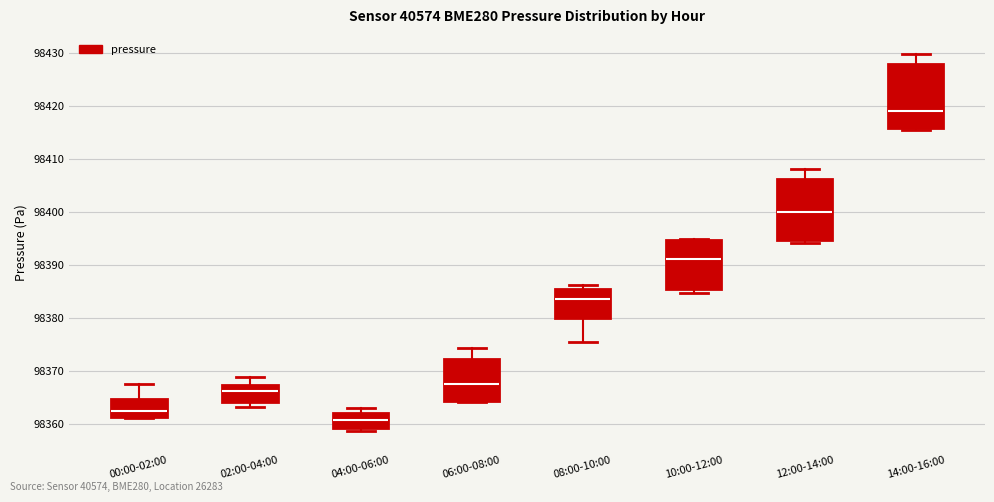

Reading left to right, read every box against the y-axis: the position of its median line, the range the box covers, and the ends of its whiskers. The values are not printed on the chart, so give them approximately, as read against the axis.

00:00-02:00: median 98362, box 98361 to 98365, whiskers 98361 to 98368
02:00-04:00: median 98366, box 98364 to 98367, whiskers 98363 to 98369
04:00-06:00: median 98361, box 98359 to 98362, whiskers 98359 (just below the box's lower edge) to 98363
06:00-08:00: median 98368, box 98364 to 98372, whiskers 98364 to 98374
08:00-10:00: median 98384, box 98380 to 98385, whiskers 98375 to 98386
10:00-12:00: median 98391, box 98385 to 98395, whiskers 98385 (just below the box's lower edge) to 98395
12:00-14:00: median 98400, box 98395 to 98406, whiskers 98394 to 98408
14:00-16:00: median 98419, box 98416 to 98428, whiskers 98416 to 98430